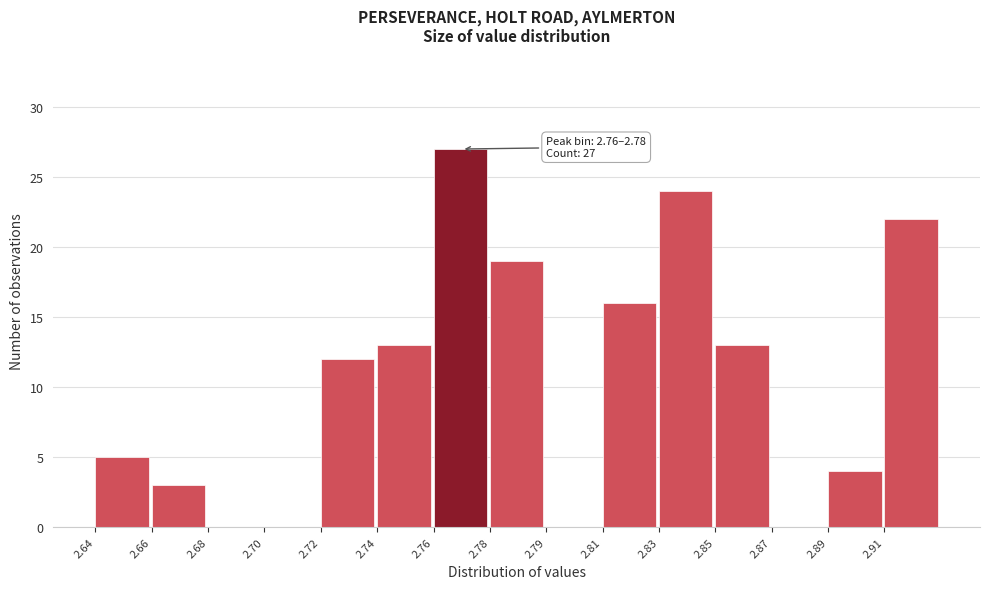

Reading right to left, list all the values displayed in this chart.

2.91=22	2.89=4	2.87=0	2.85=13	2.83=24	2.81=16	2.79=0	2.78=19	2.76=27	2.74=13	2.72=12	2.70=0	2.68=0	2.66=3	2.64=5